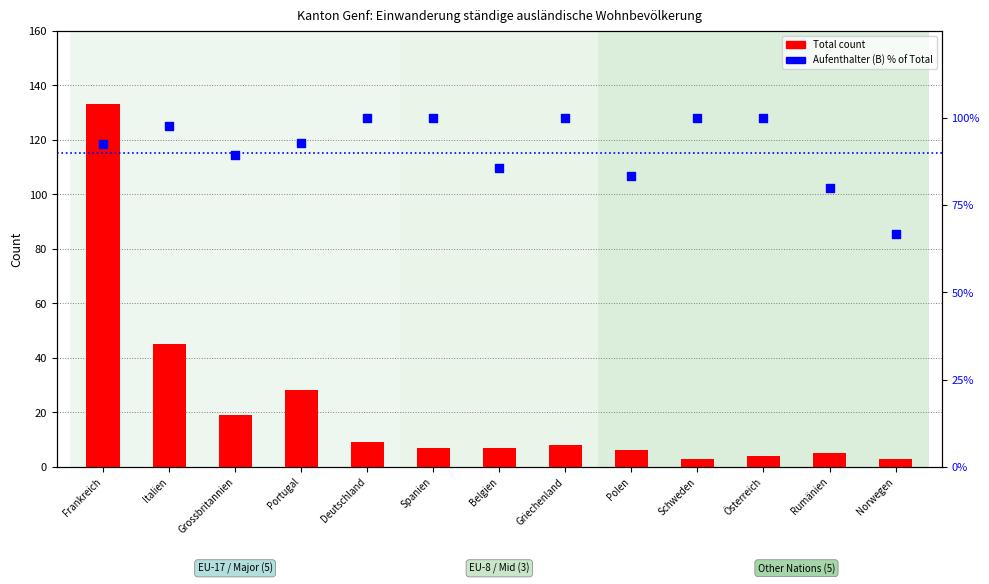

At how many categories does at least one series exceed 98?

6